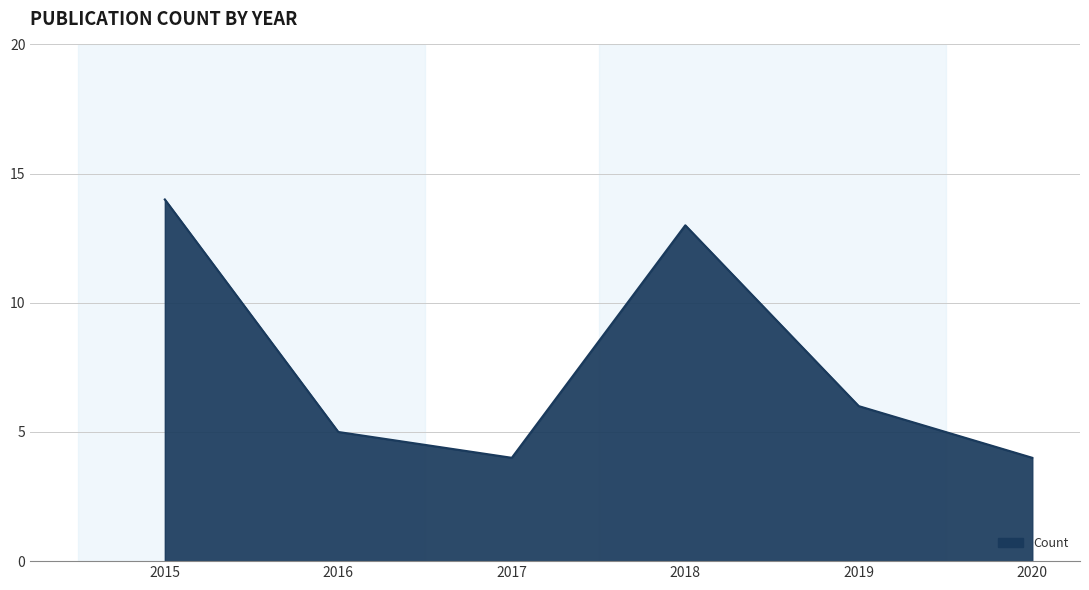

True or false: the data has more than 2 interior local peaks.

False